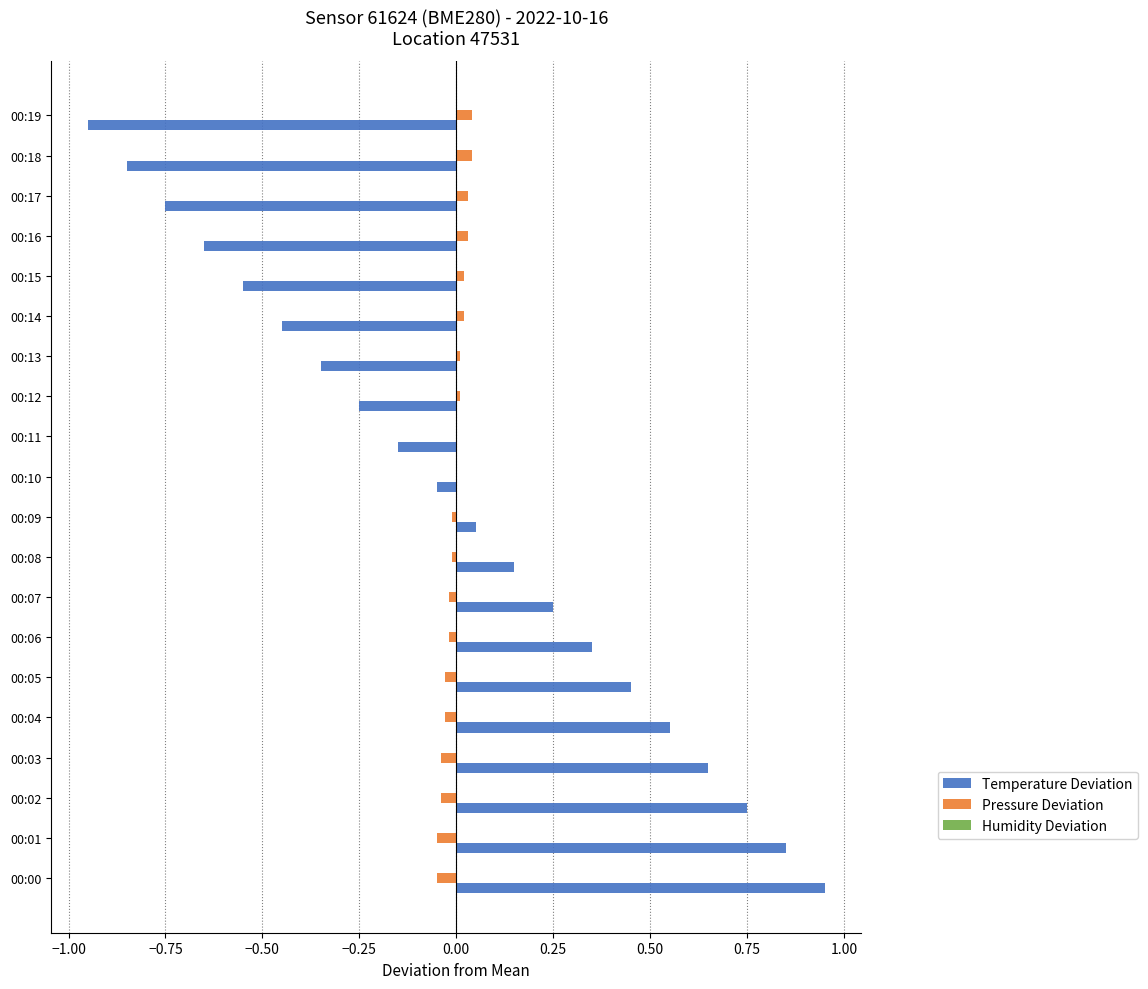

Which series has the largest range (max minus min)?

Temperature Deviation